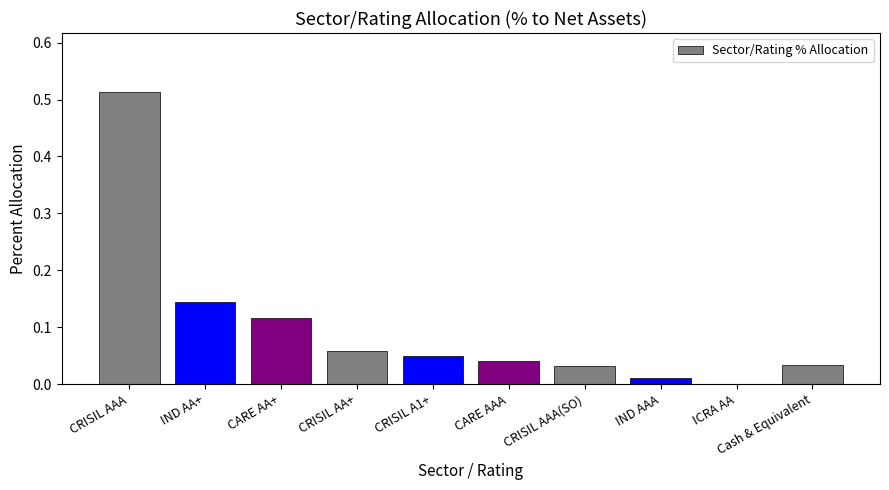

True or false: the data shows 0.0 at CRISIL AAA(SO).

True